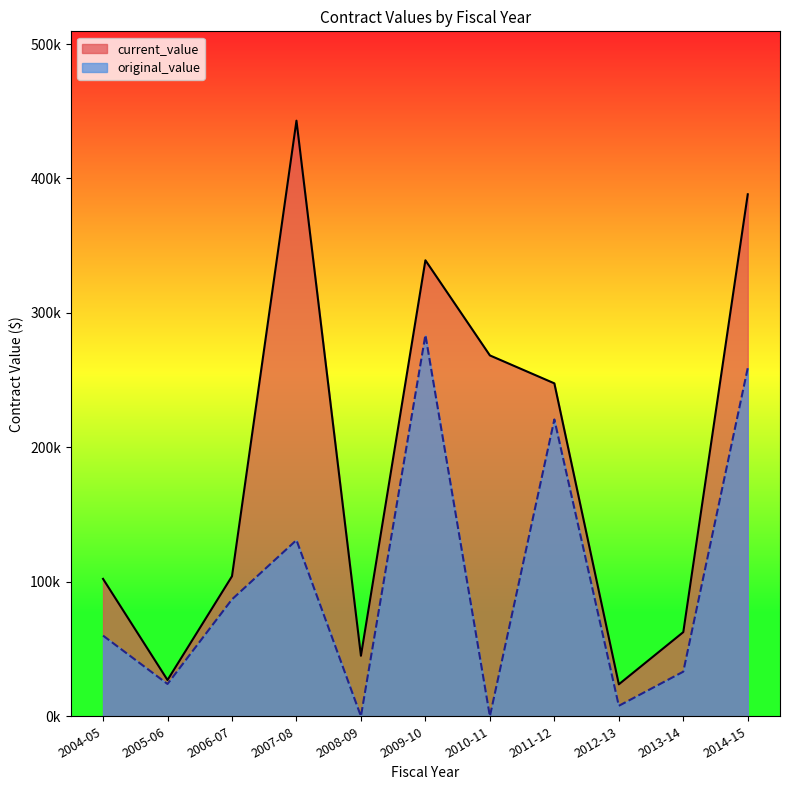

Which series changed the most between 2007-08 and 2010-11?

current_value